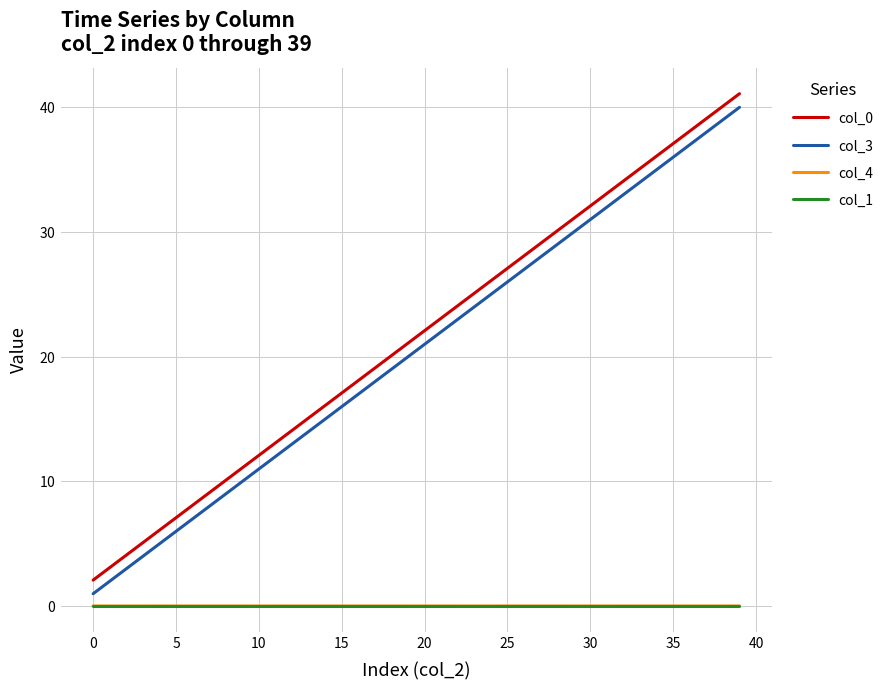

Where is col_1 nearest to the value 0?

34